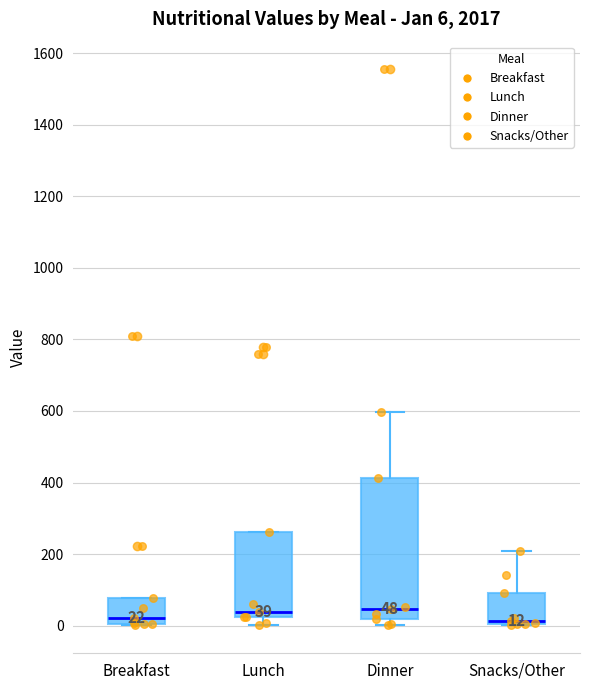

Which box is the tallest, from its lower edge to its upper edge?

Dinner